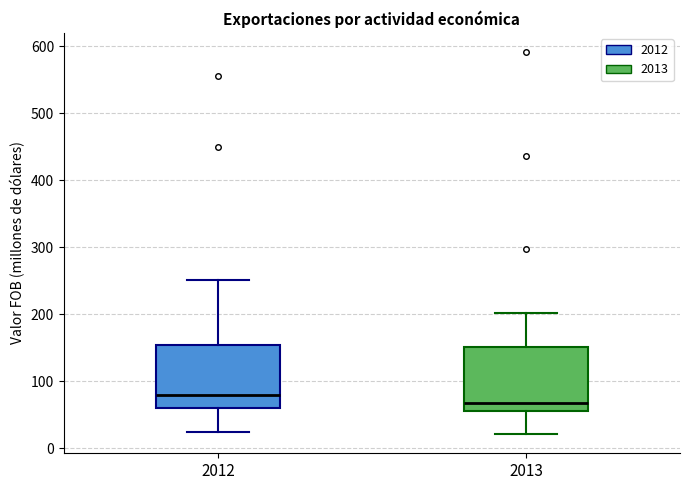

Reading left to right, transcribe this box plot: for each box, give where its median line is, the range the box spans, and where its two whiskers end, as read against the y-axis. The values are not printed on the chart, so give them approximately, as read against the axis.

2012: median 80, box 60 to 150, whiskers 20 to 250
2013: median 70, box 60 to 150, whiskers 20 to 200